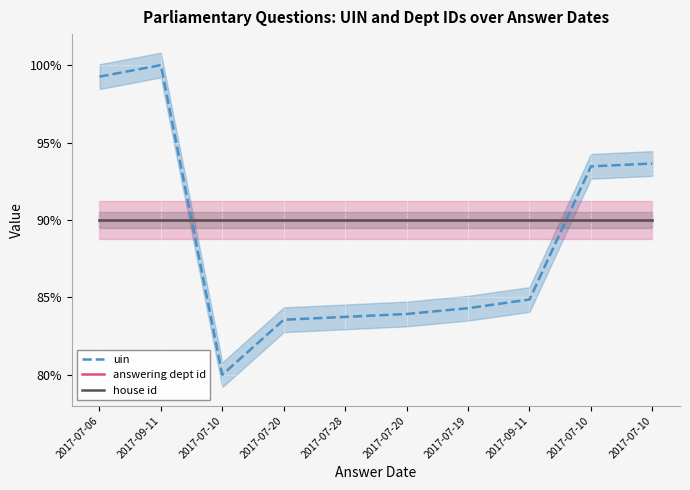

How many times do house id and uin cross each other?

2